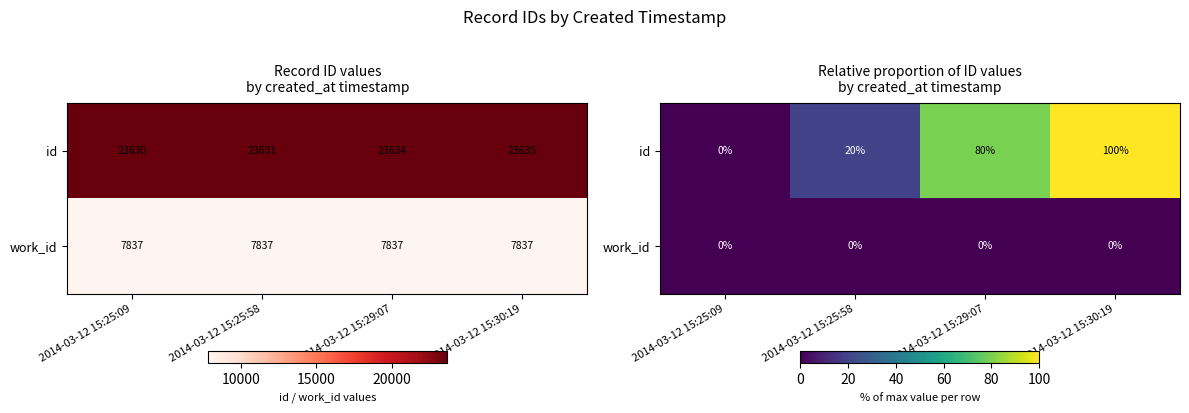

Rank the series by their average value, from lowest to highest.

work_id, id